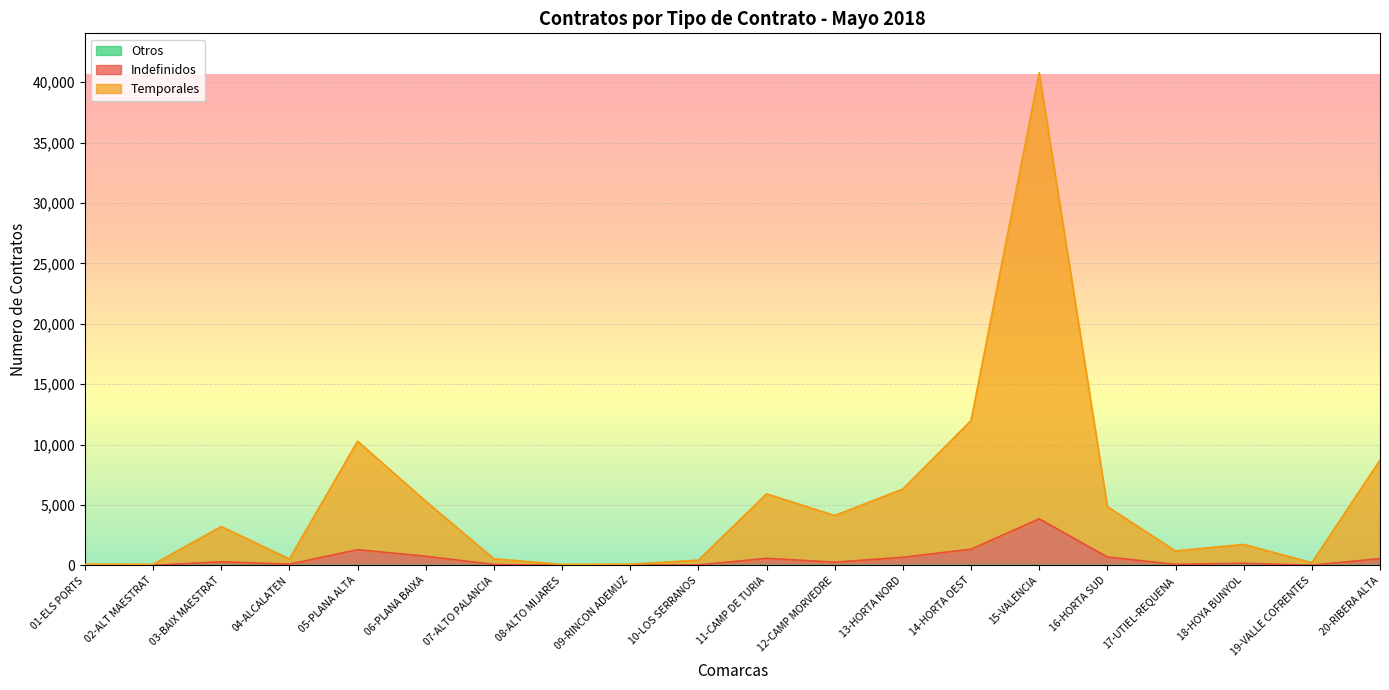

How many data points in Temporales are less than 3220?

10